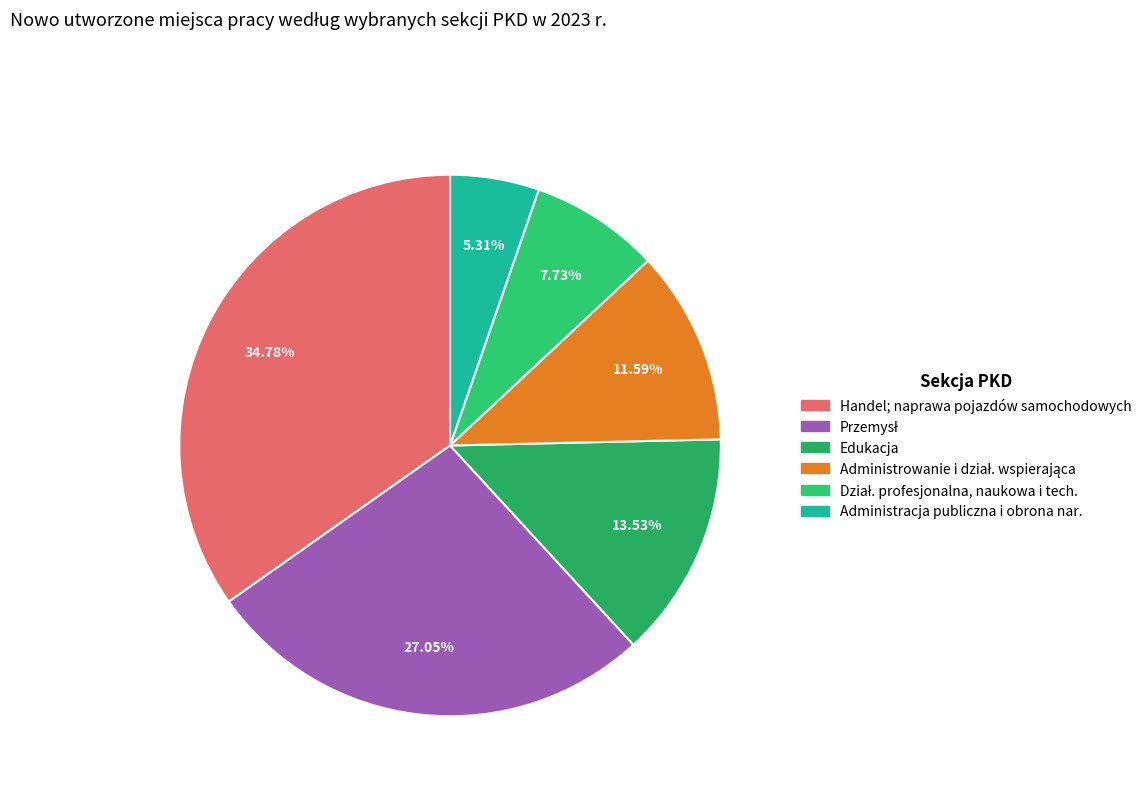

How many slices are in this pie chart?

6